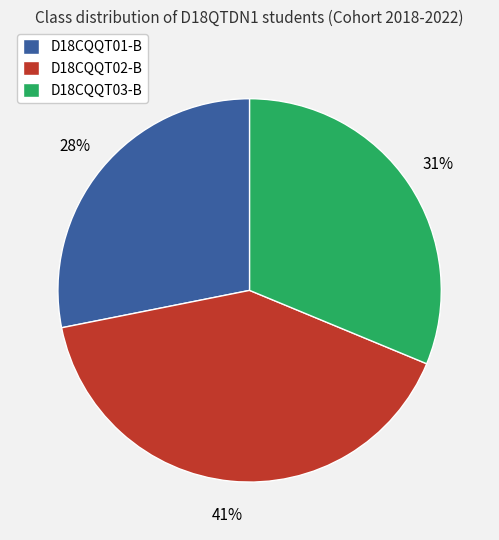

Count the number of slices in the pie.

3